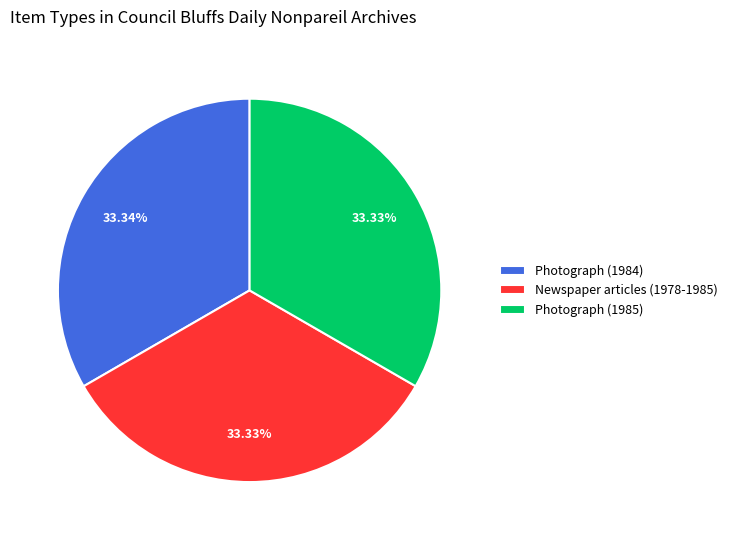

Approximately how many times larger is the value at Photograph (1985) compared to Newspaper articles (1978-1985)?

1.0